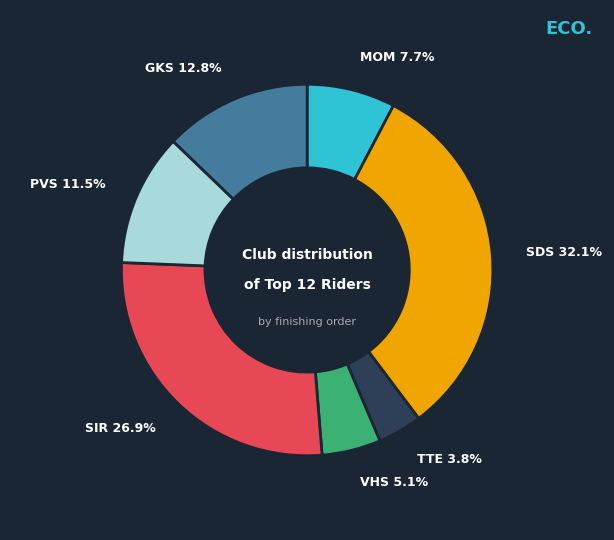

To the nearest percent, what is the average slice percentage?

14%